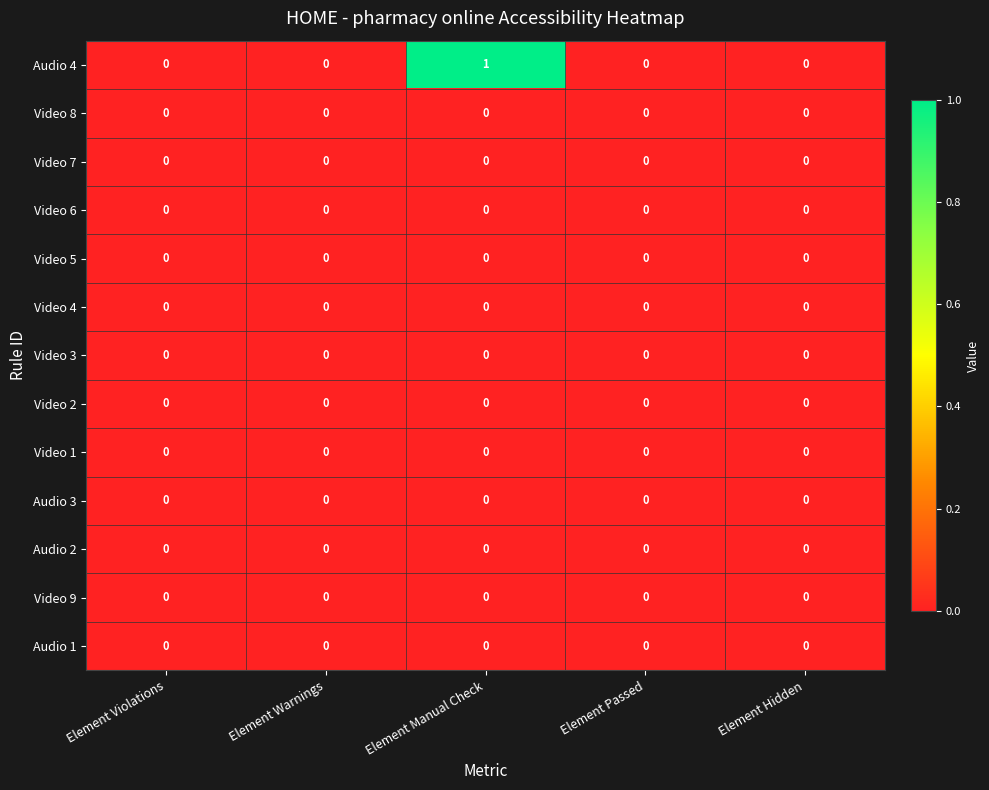

True or false: Video 3 has a value of 0 at Element Violations.

True